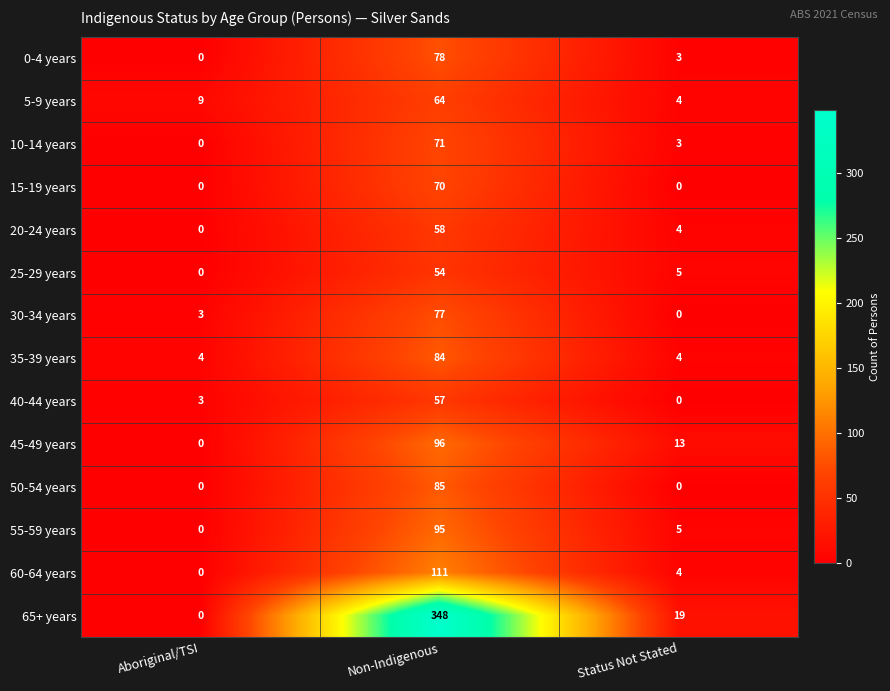

Is it true that 50-54 years equals -50 at Status Not Stated?

False